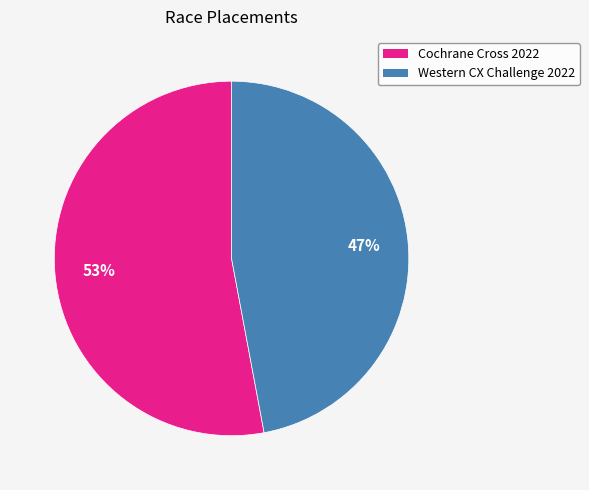

Is the sum of Western CX Challenge 2022 and Cochrane Cross 2022 greater than half?

Yes